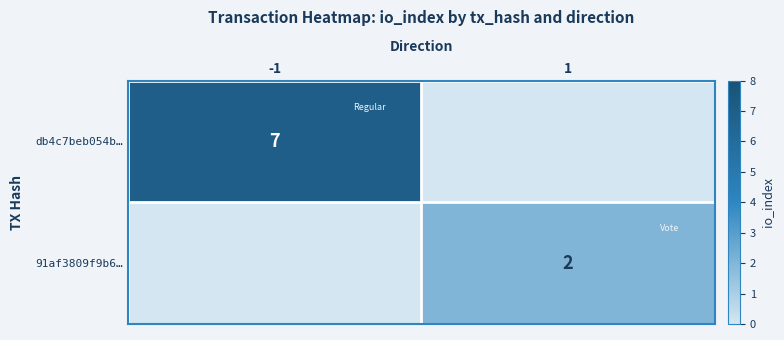

Is it true that 91af3809f9b6… equals 0 at 1?

False